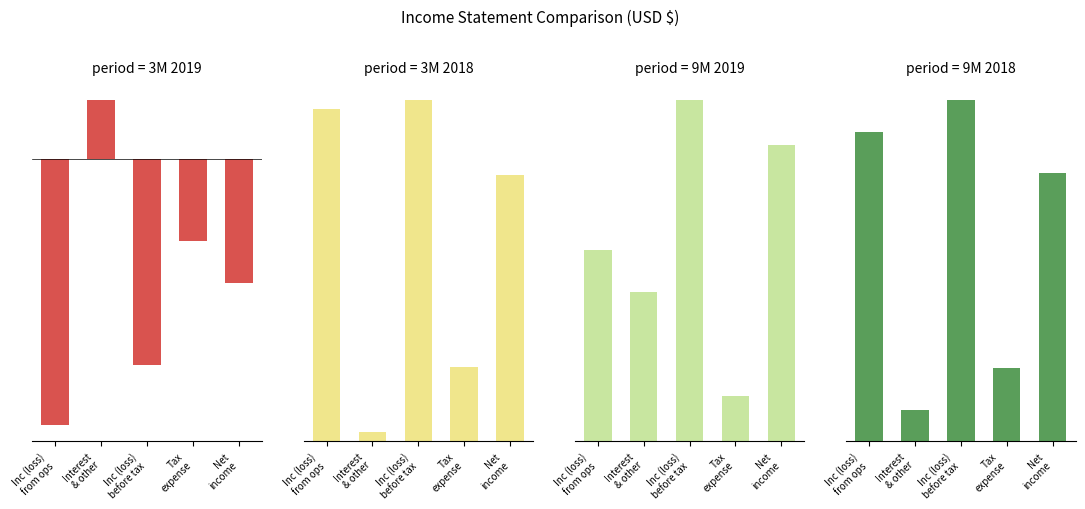

Reading right to left, transcribe all the data shown in this chart.

3M 2019: -353000	-234000	-587000	170000	-757000
3M 2018: 1067000	297000	1364000	35000	1329000
9M 2019: 606000	92000	698000	306000	392000
9M 2018: 1634000	444000	2078000	192000	1886000